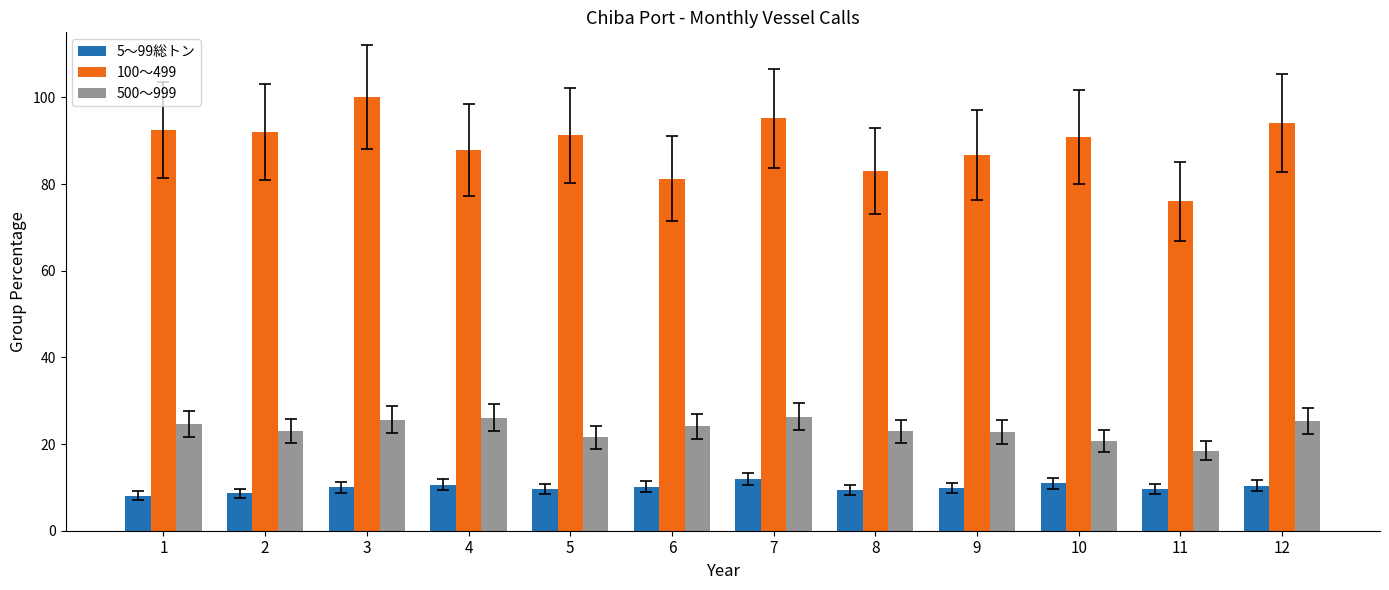

What is the approximate value of 5～99総トン at 1?

8.1